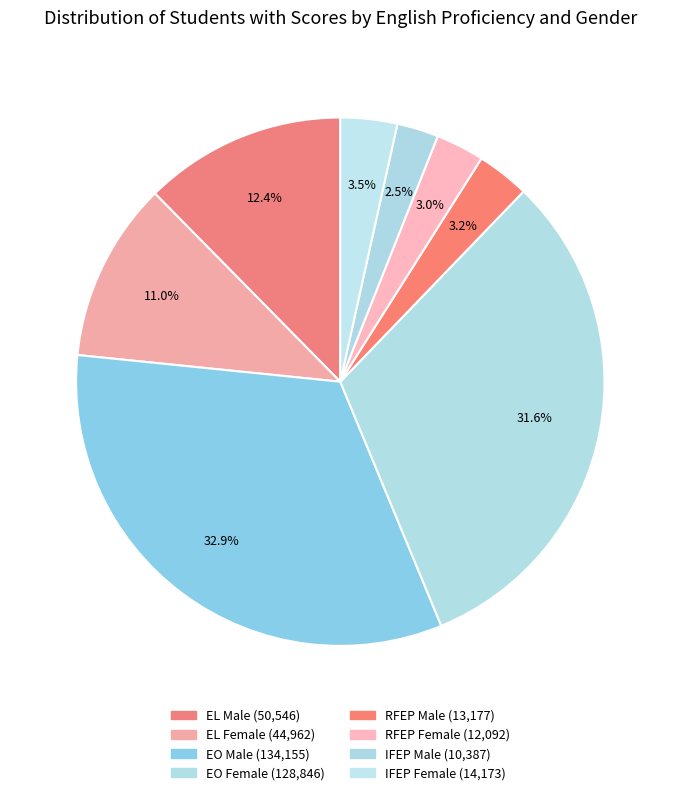

Count the number of slices in the pie.

8